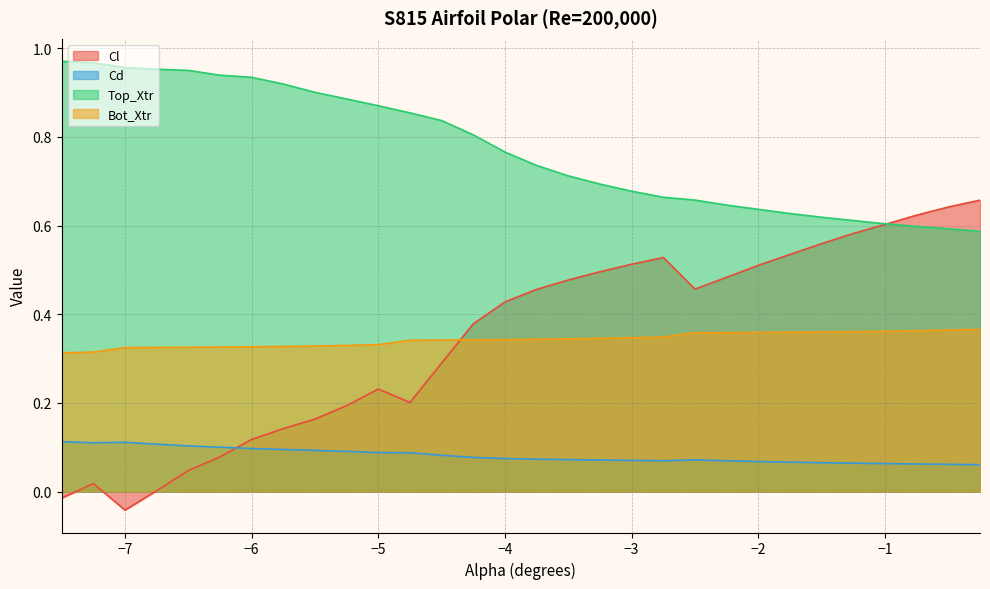

Which category has the lowest value in the Bot_Xtr series?

-7.5